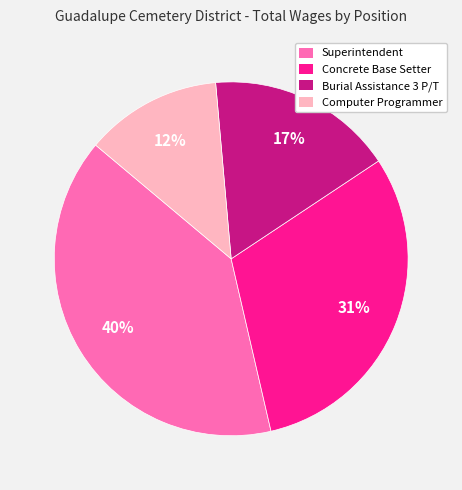

How many segments does this pie chart have?

4